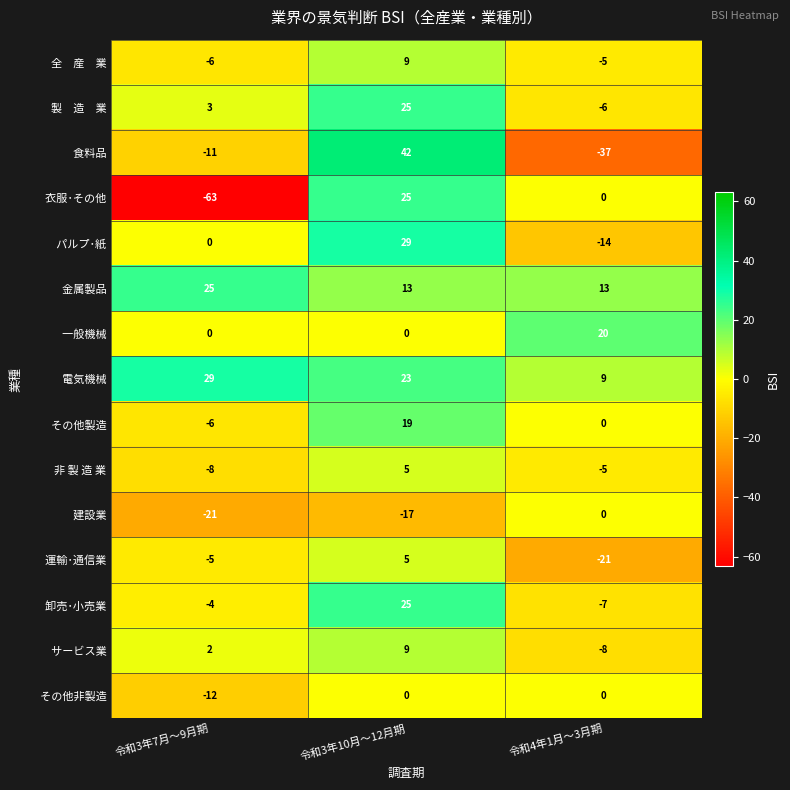

What is the total value across all series at 令和3年10月～12月期?

212